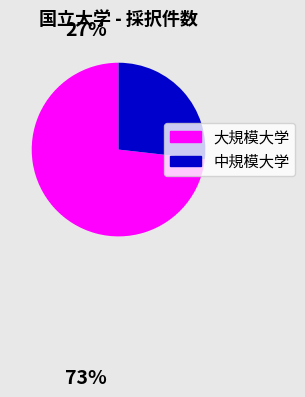

Approximately how many times larger is the value at 中規模大学 compared to 大規模大学?

0.4